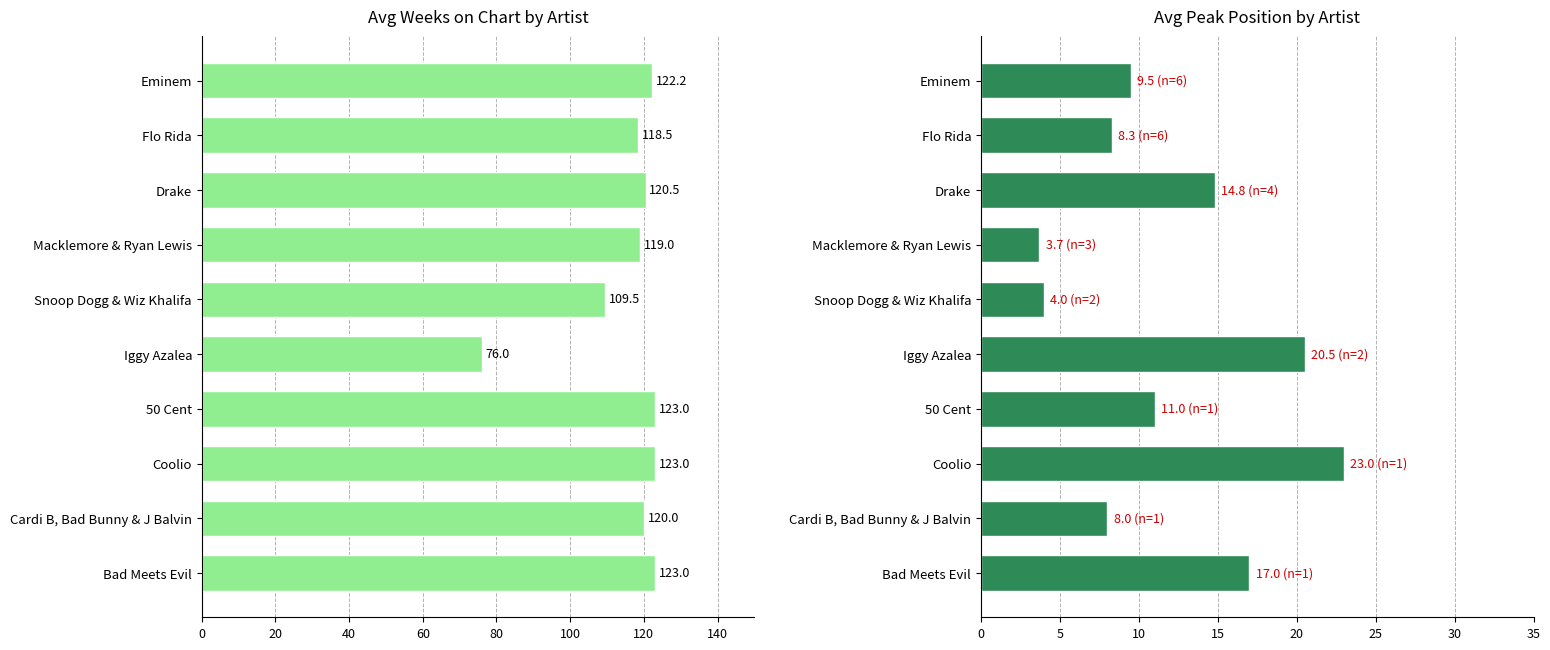

Which series has the widest spread of values?

avg_weeks_on_chart